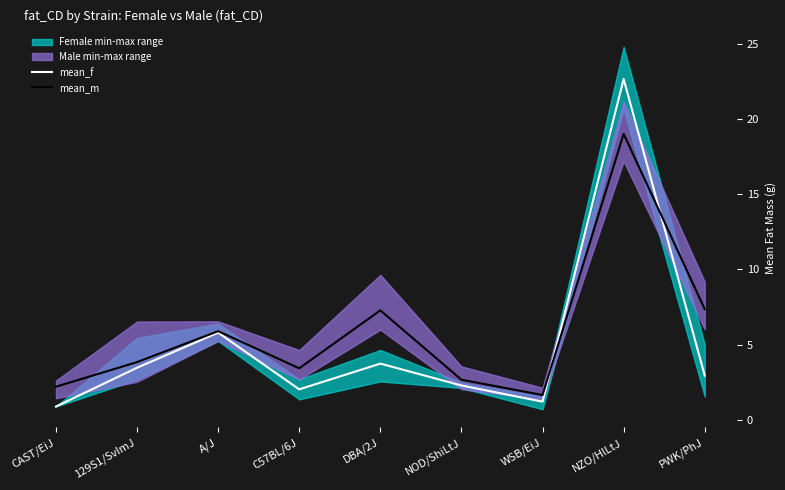

The mean_m series shows 19.0 at NZO/HlLtJ. True or false?

True